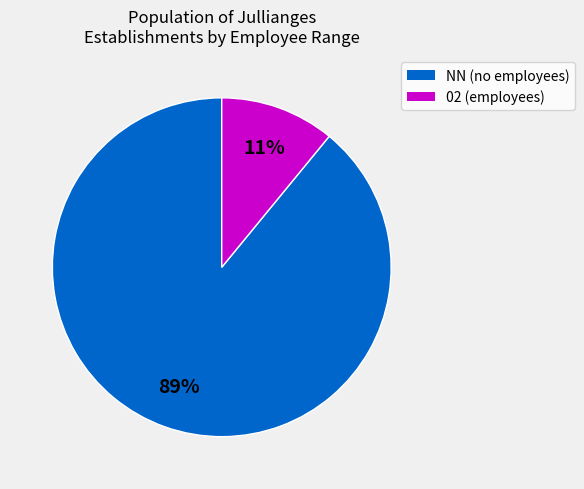

To the nearest percent, what is the difference between the largest and smallest slice percentages?

78%